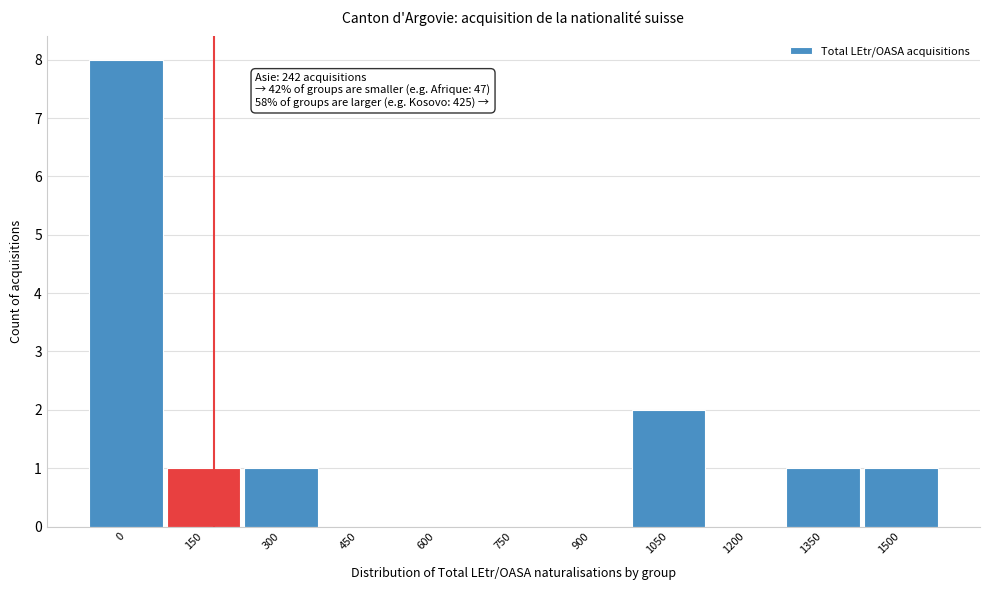

Reading left to right, what are all the values shown in this chart?

0=8	150=1	300=1	450=0	600=0	750=0	900=0	1050=2	1200=0	1350=1	1500=1